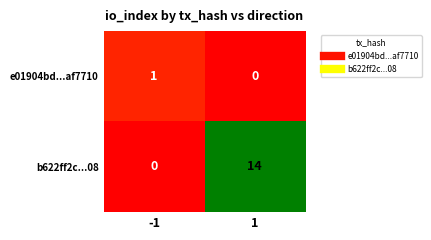

Is it true that e01904bd...af7710 equals 1 at -1?

True